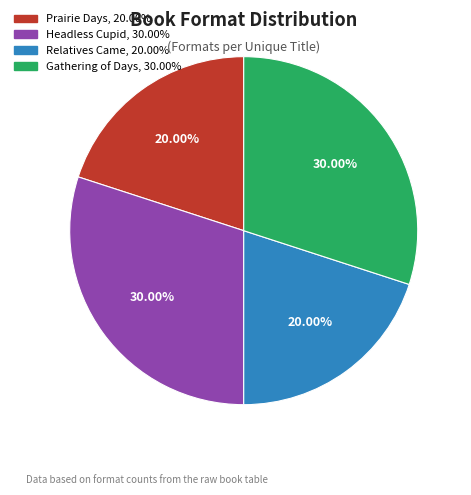

What portion of the pie excludes Gathering of Days?

70.0%